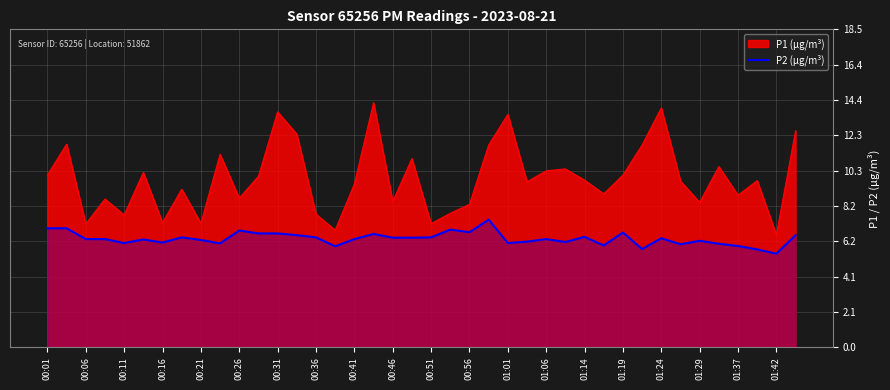

What is the maximum value for P2 (µg/m³)?

7.4